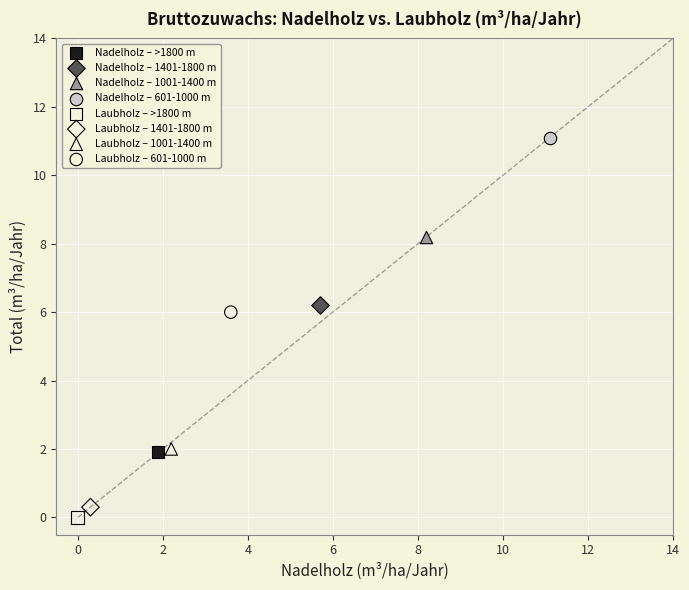

What are all the series names shown in the legend?

Nadelholz – >1800 m, Nadelholz – 1401-1800 m, Nadelholz – 1001-1400 m, Nadelholz – 601-1000 m, Laubholz – >1800 m, Laubholz – 1401-1800 m, Laubholz – 1001-1400 m, Laubholz – 601-1000 m